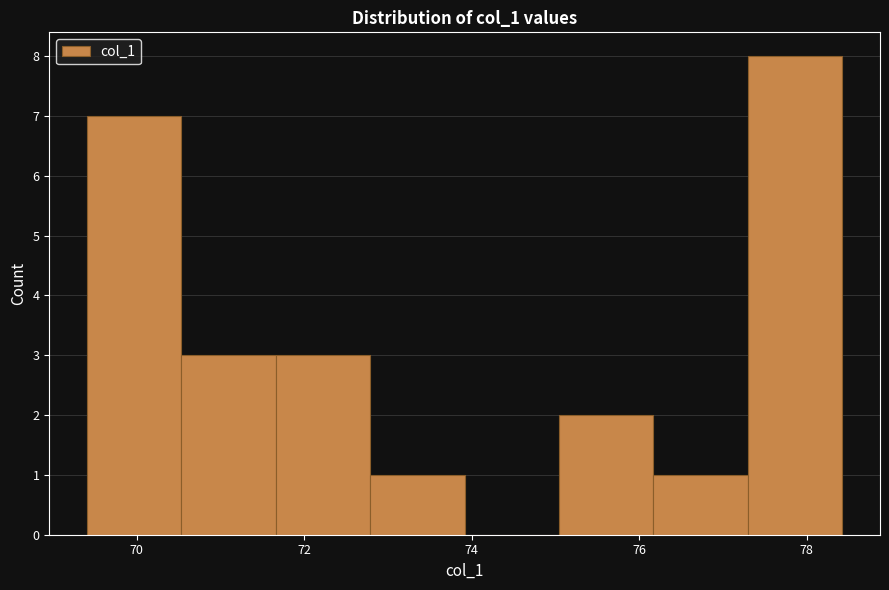

Which range on the x-axis has the tallest bar?

77.2 to 78.4